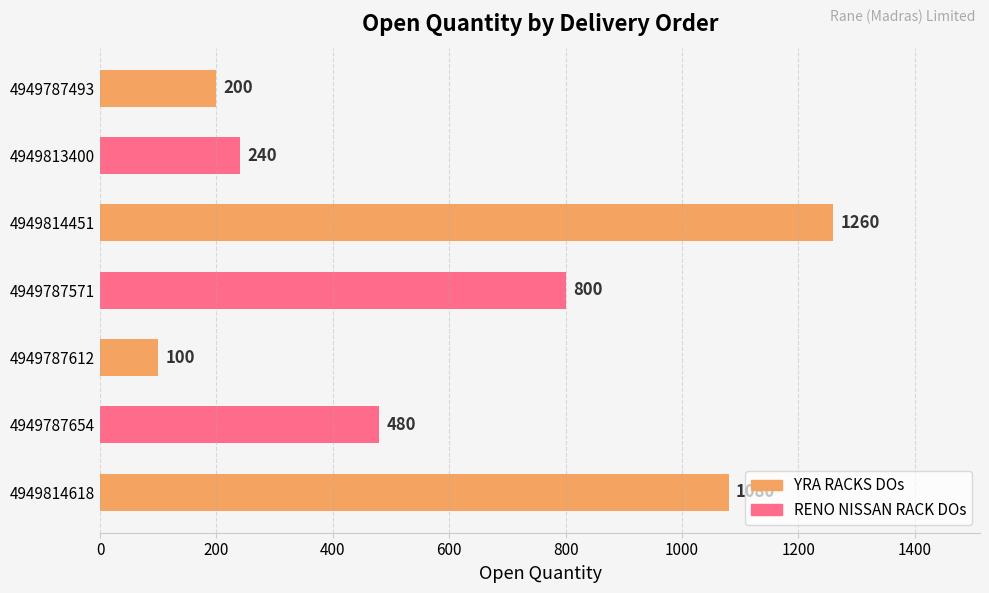

Rank the categories by value from highest to lowest.

4949814451, 4949814618, 4949787571, 4949787654, 4949813400, 4949787493, 4949787612